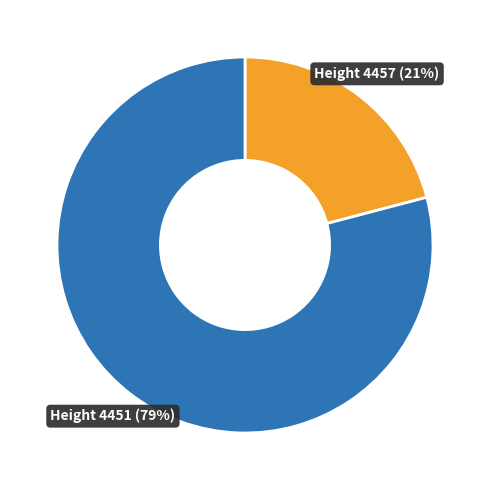

The Height 4451 (79%) slice represents 87% of the pie. True or false?

False